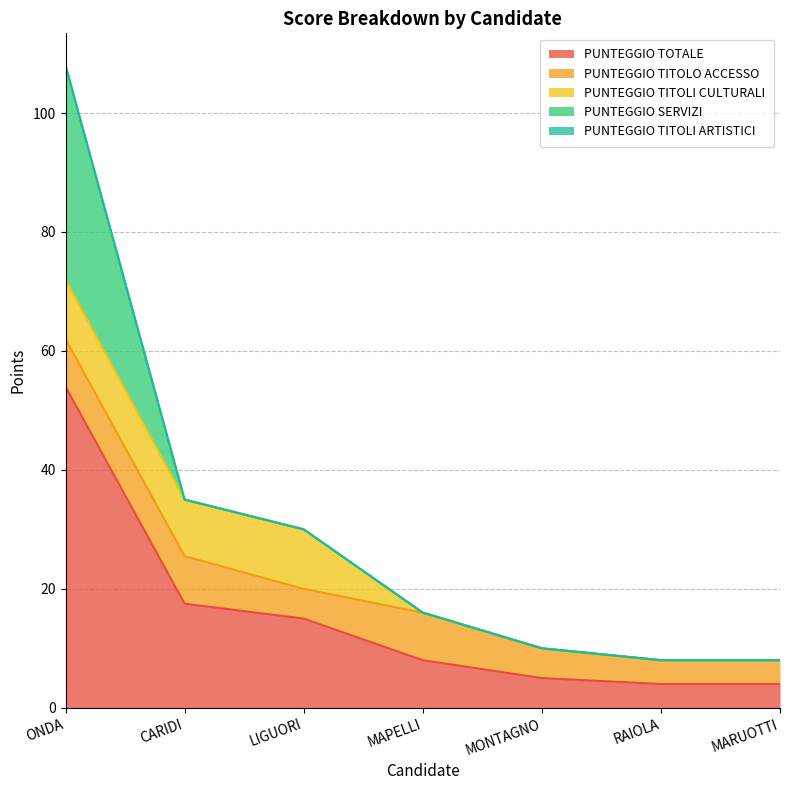

What are all the series names shown in the legend?

PUNTEGGIO TOTALE, PUNTEGGIO TITOLO ACCESSO, PUNTEGGIO TITOLI CULTURALI, PUNTEGGIO SERVIZI, PUNTEGGIO TITOLI ARTISTICI